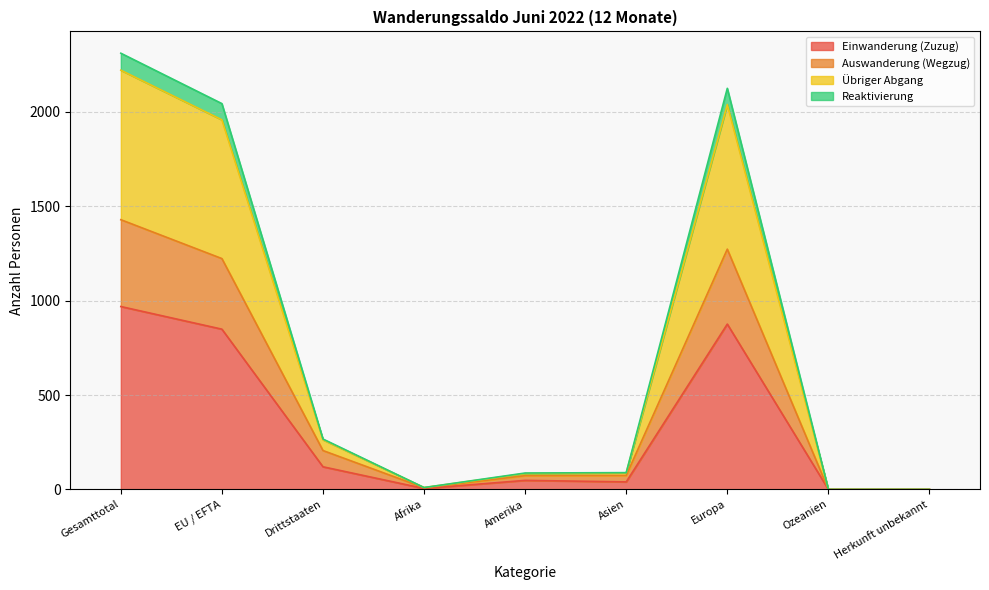

True or false: Reaktivierung and Einwanderung (Zuzug) intersect in this chart.

False